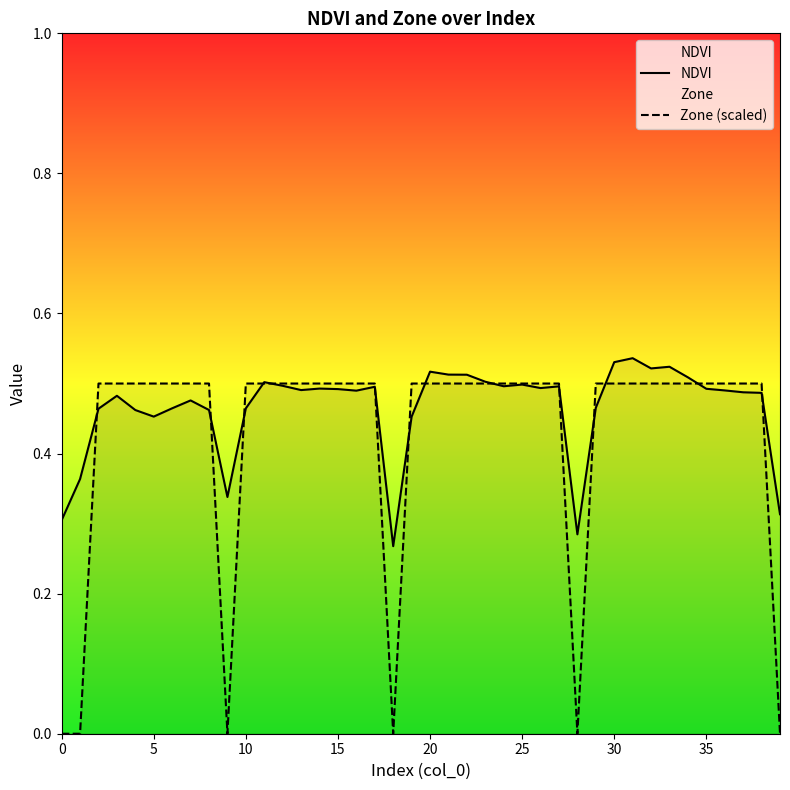

Reading left to right, what are all the values shown in this chart?

NDVI: 0.3	0.4	0.5	0.5	0.5	0.5	0.5	0.5	0.5	0.3	0.5	0.5	0.5	0.5	0.5	0.5	0.5	0.5	0.3	0.5	0.5	0.5	0.5	0.5	0.5	0.5	0.5	0.5	0.3	0.5	0.5	0.5	0.5	0.5	0.5	0.5	0.5	0.5	0.5	0.3
Zone (scaled): 0.0	0.0	0.5	0.5	0.5	0.5	0.5	0.5	0.5	0.0	0.5	0.5	0.5	0.5	0.5	0.5	0.5	0.5	0.0	0.5	0.5	0.5	0.5	0.5	0.5	0.5	0.5	0.5	0.0	0.5	0.5	0.5	0.5	0.5	0.5	0.5	0.5	0.5	0.5	0.0